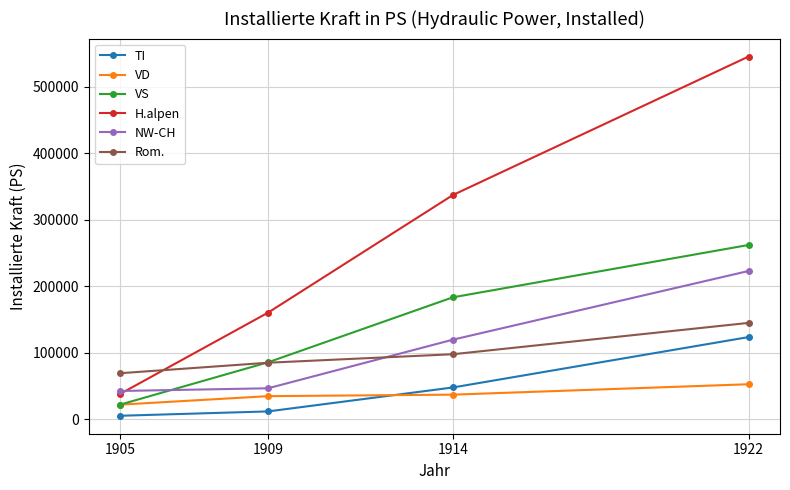

What is the difference between the second highest and second lowest values in the Rom. series?

12760